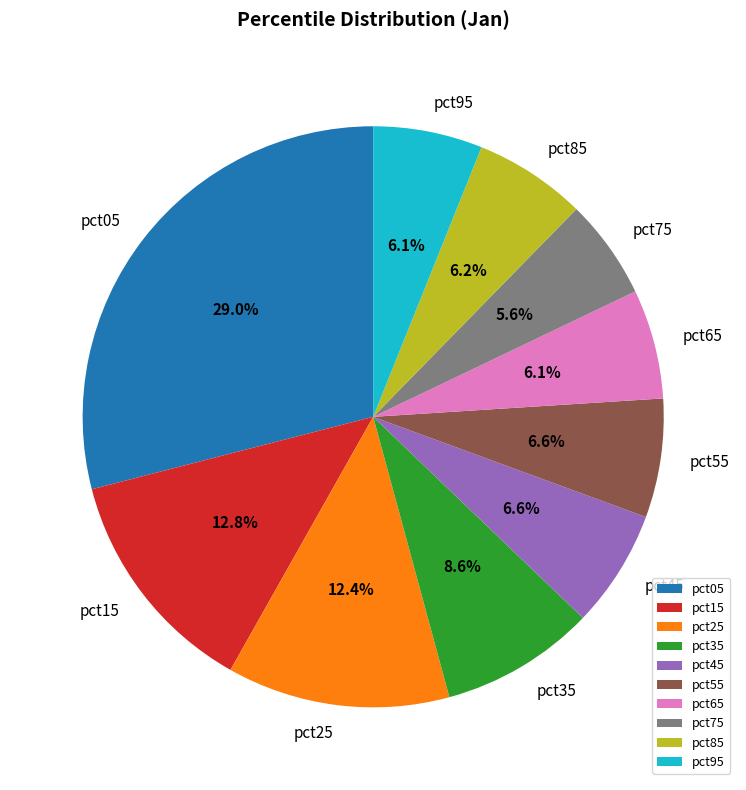

To the nearest percent, what is the combined percentage of pct35 and pct45?

15%